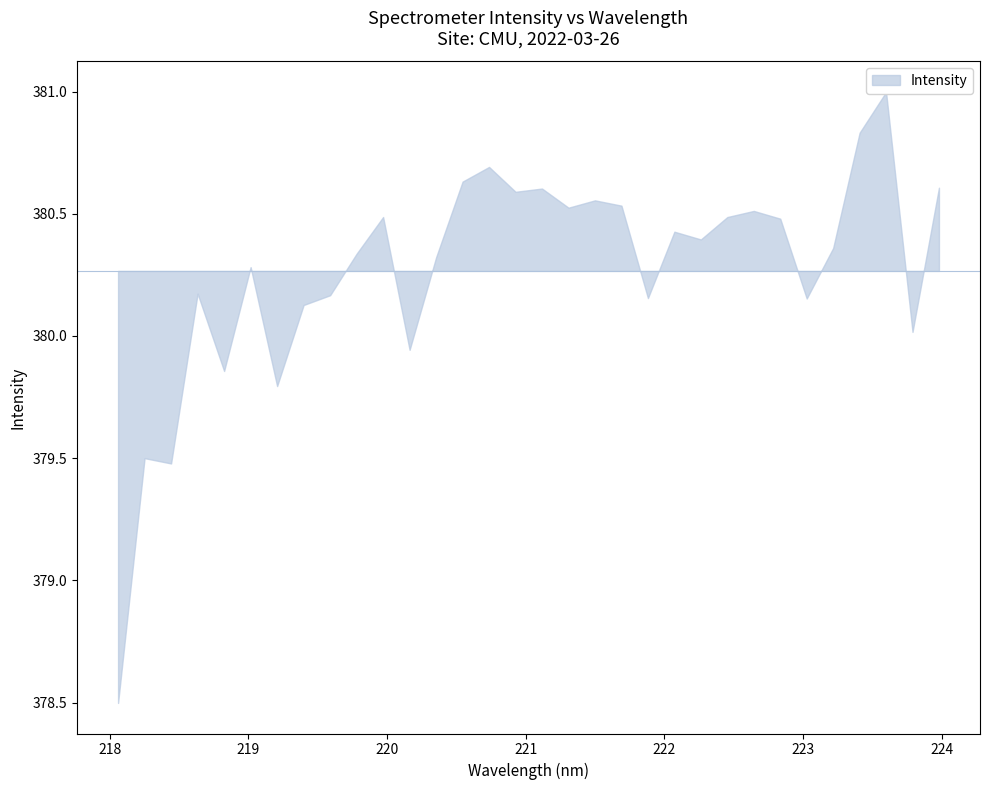

What is the difference between the maximum and minimum values?

2.5